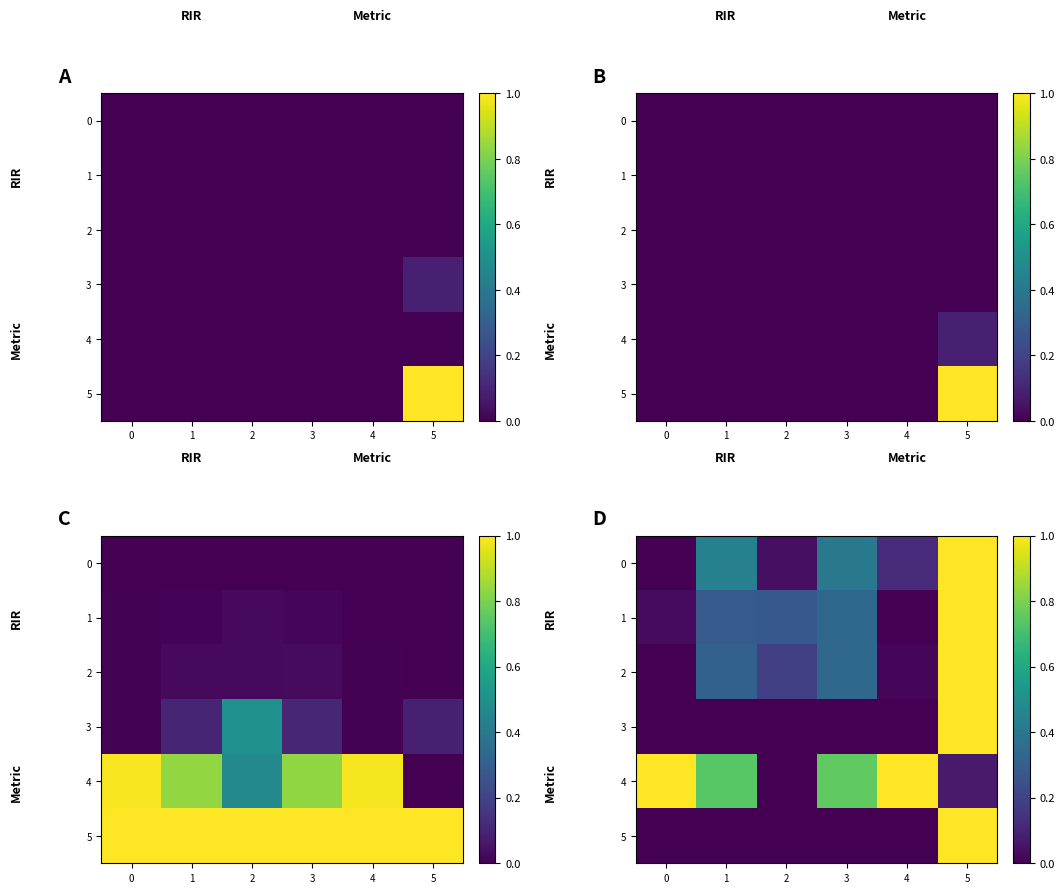

The value of 5 at 0 is 0.4. True or false?

False